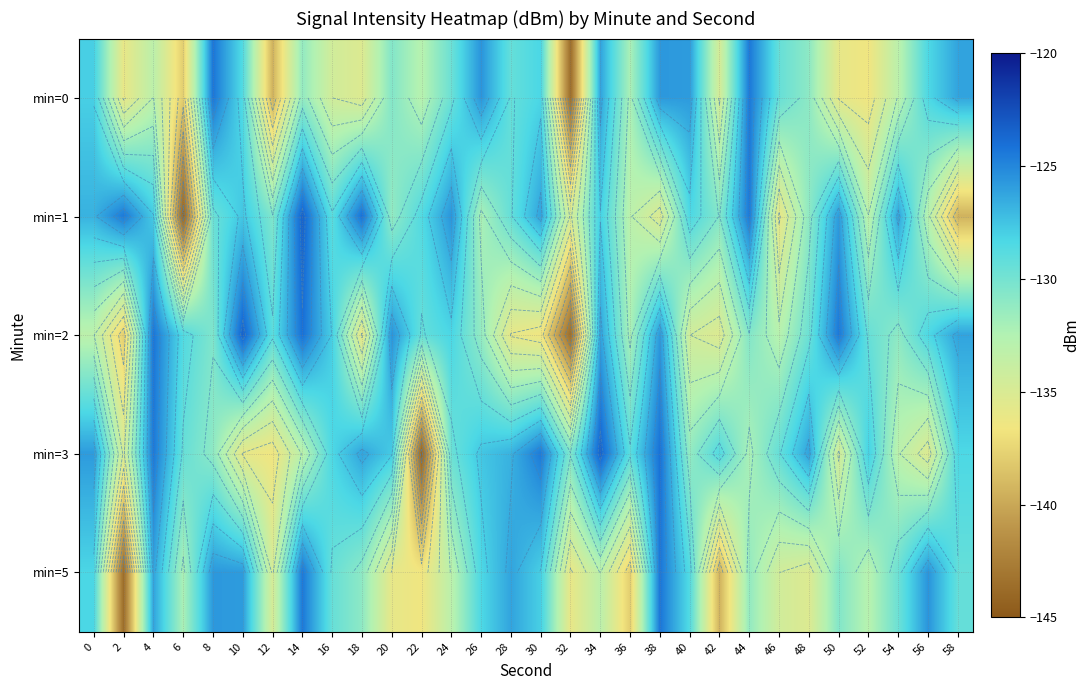

What is the difference between the maximum and minimum values in the min=0 series?

19.4